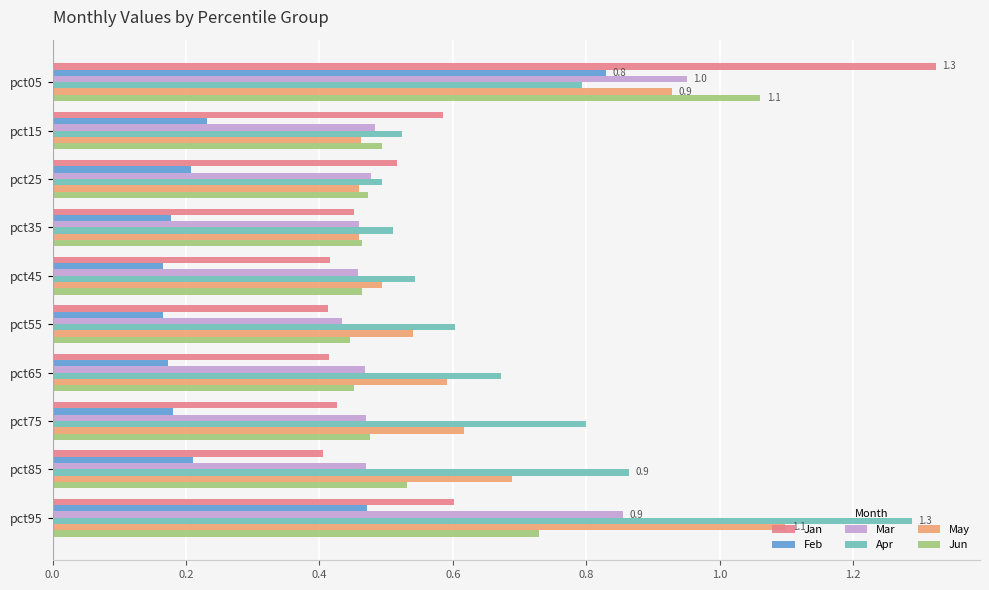

True or false: Feb has a value of 0.4 at pct85.

False